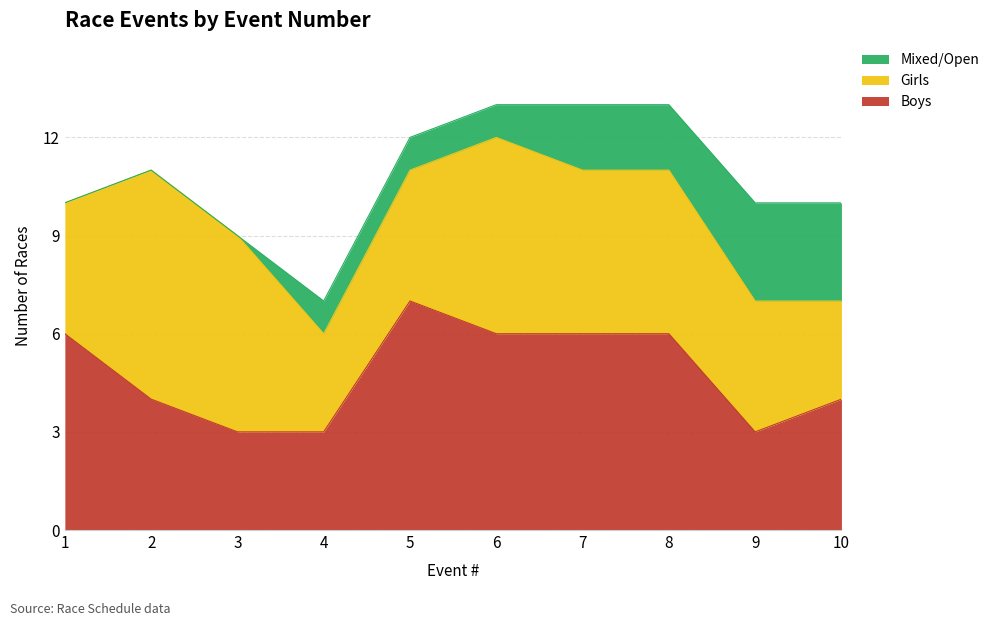

How many positive values does the Mixed/Open series have?

7